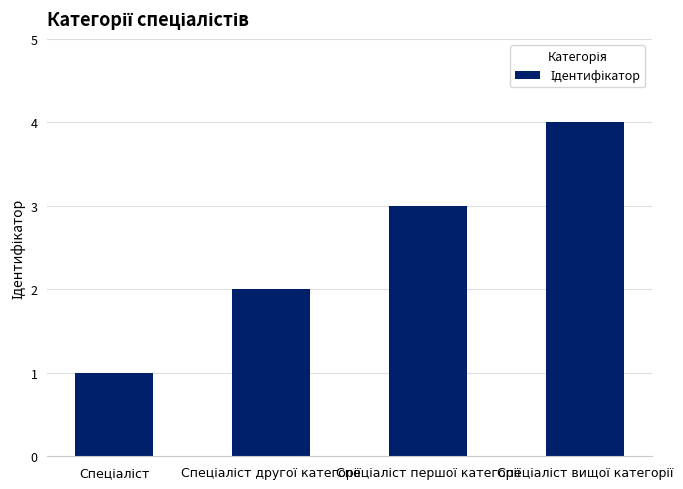

What is the sum of all values?

10